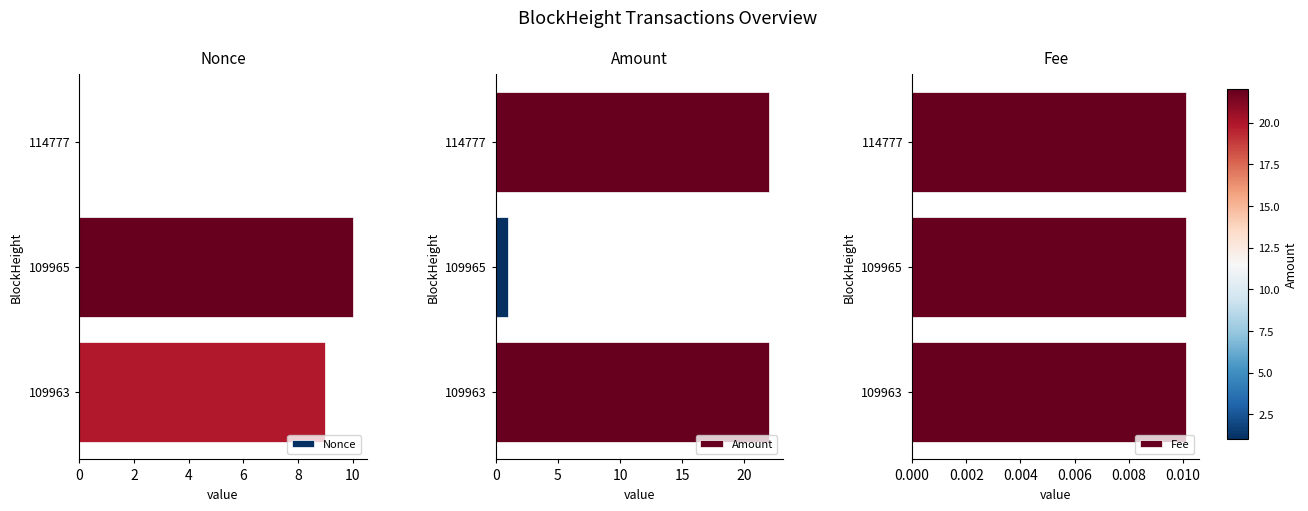

Does the chart contain any negative values?

No